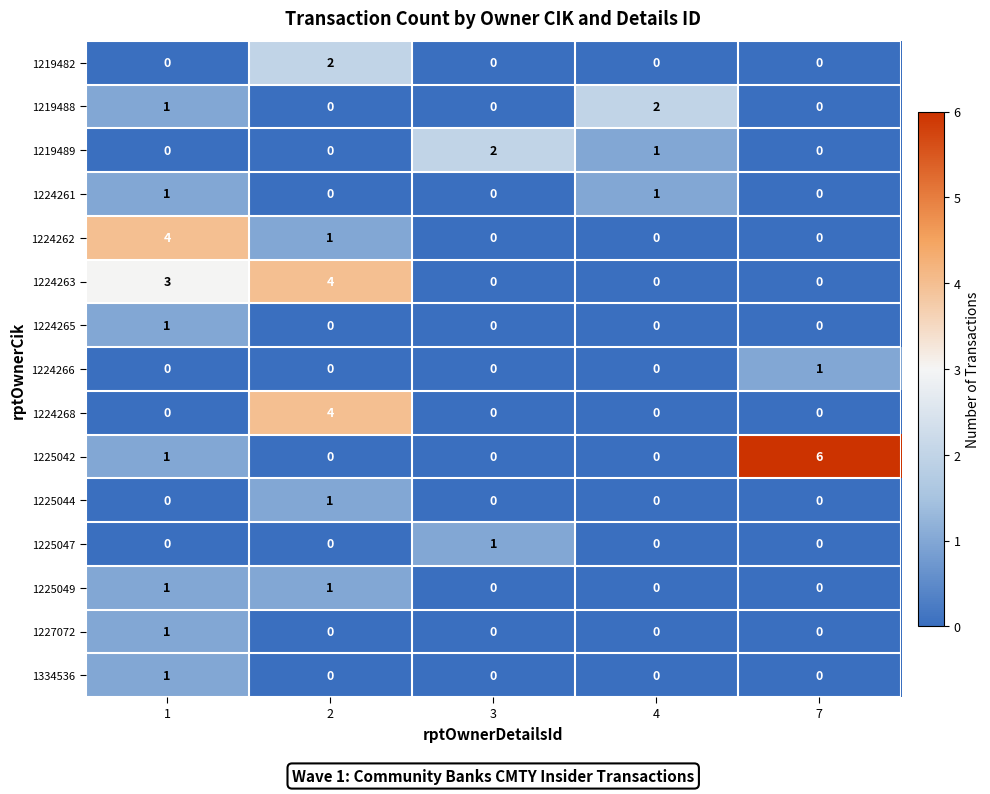

The value of 1224265 at 7 is 0. True or false?

True